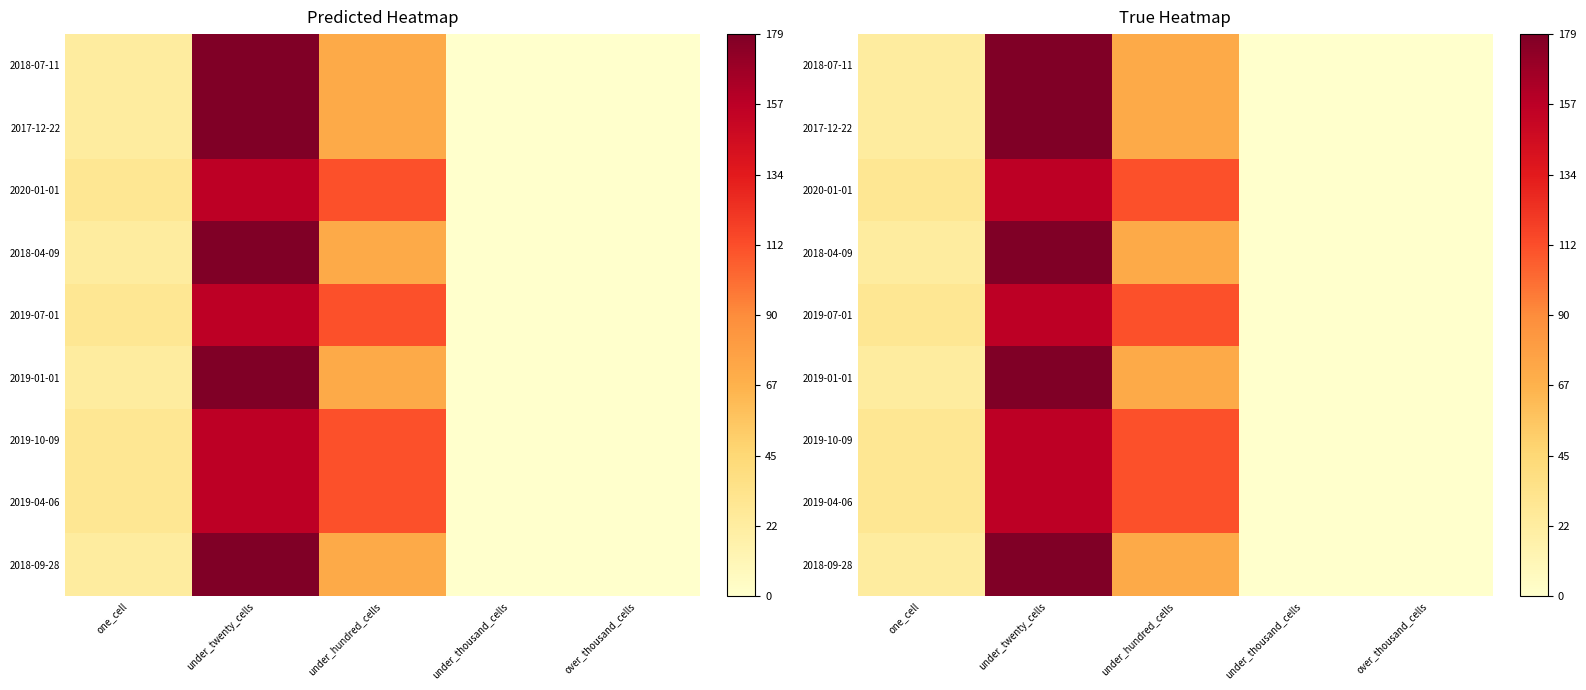

True or false: 2017-12-22 has a value of 179 at under_twenty_cells.

True